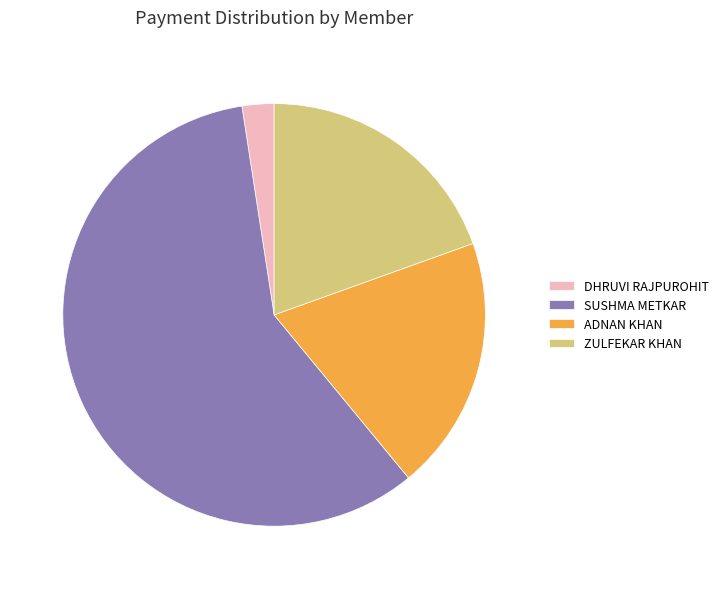

Between ZULFEKAR KHAN and DHRUVI RAJPUROHIT, which is larger?

ZULFEKAR KHAN